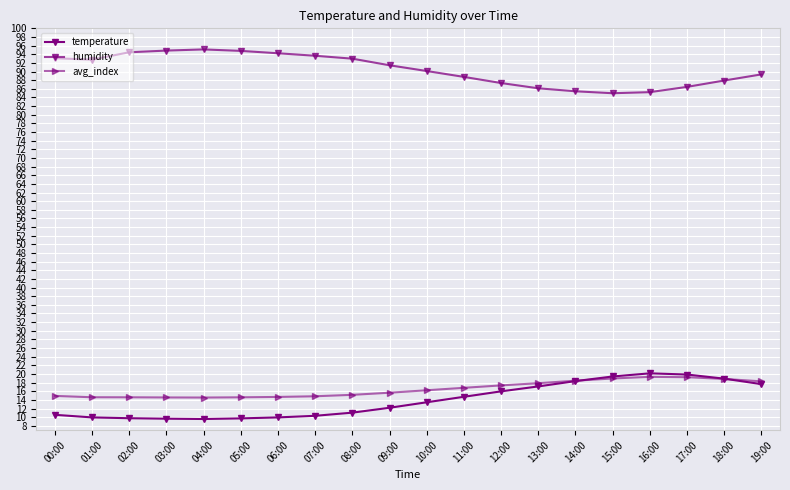

Does the chart have visible grid lines?

Yes